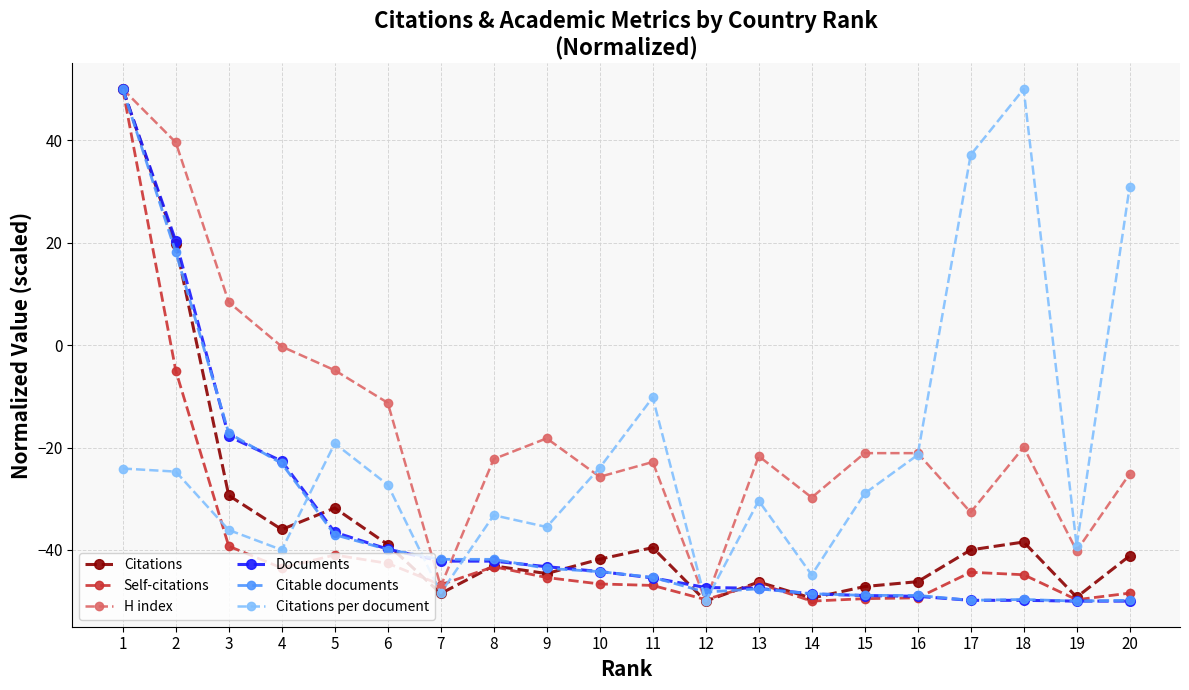

Count the number of categories in the chart.

20